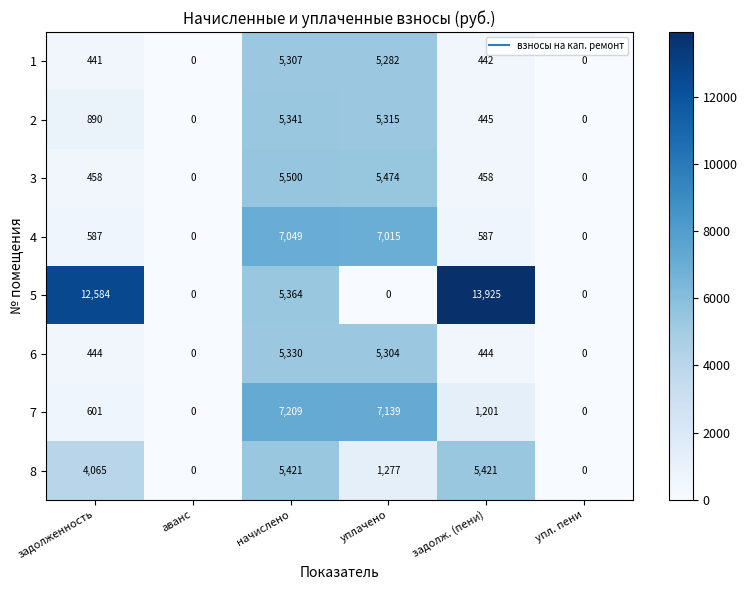

List the series in order of their peak value, highest first.

5, 7, 4, 3, 8, 2, 6, 1